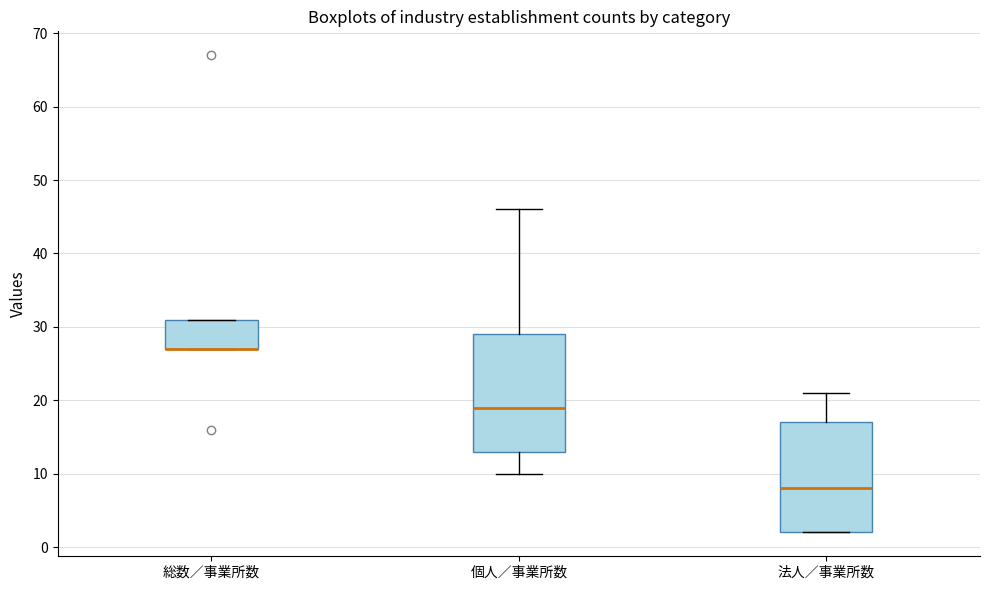

Reading left to right, read every box against the y-axis: the position of its median line, the range the box covers, and the ends of its whiskers. The values are not printed on the chart, so give them approximately, as read against the axis.

総数／事業所数: median 27 (drawn on the box's lower edge), box 27 to 31, whiskers 27 to 31
個人／事業所数: median 19, box 13 to 29, whiskers 10 to 46
法人／事業所数: median 8, box 2 to 17, whiskers 2 to 21